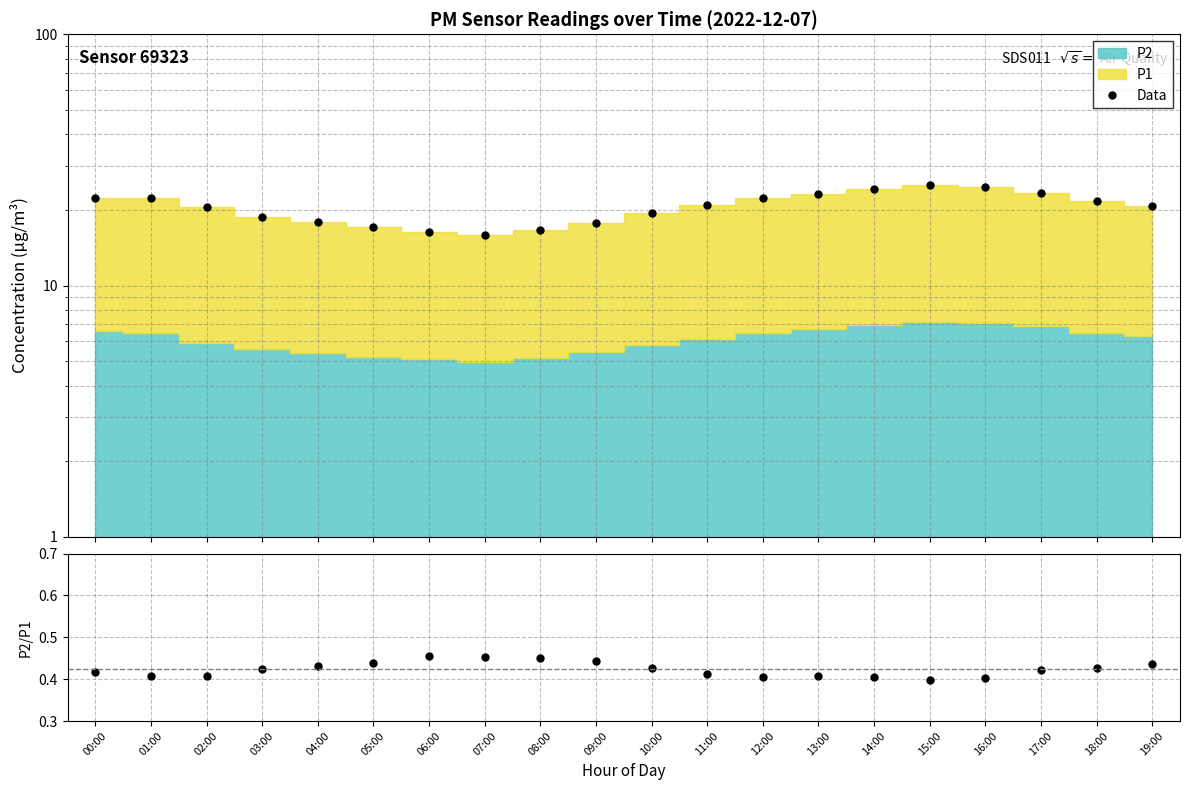

Count the number of categories in the chart.

20